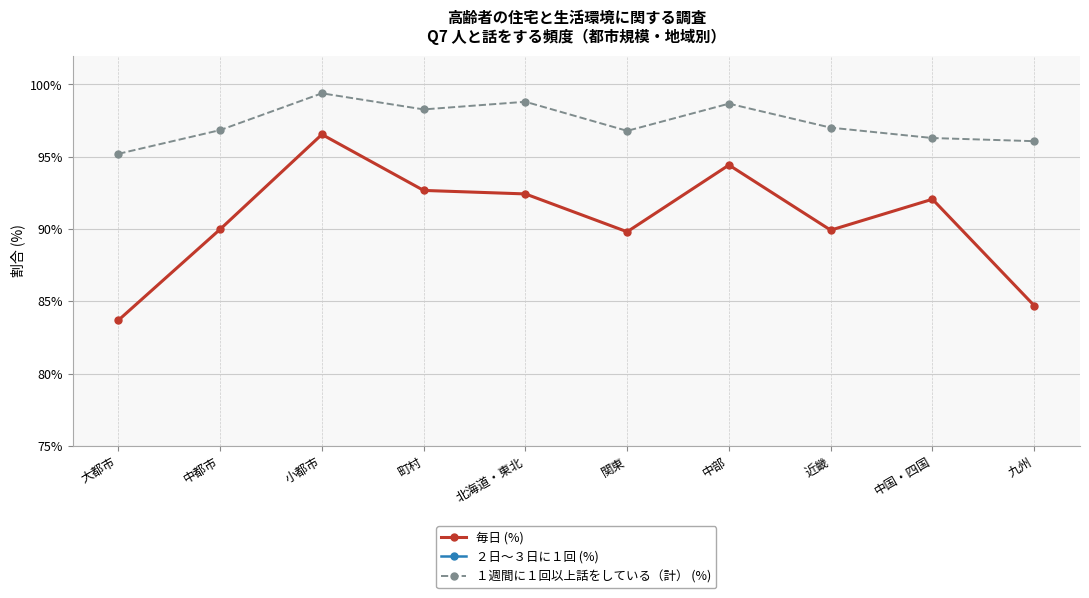

At which label does 毎日 (%) first exceed 92?

小都市